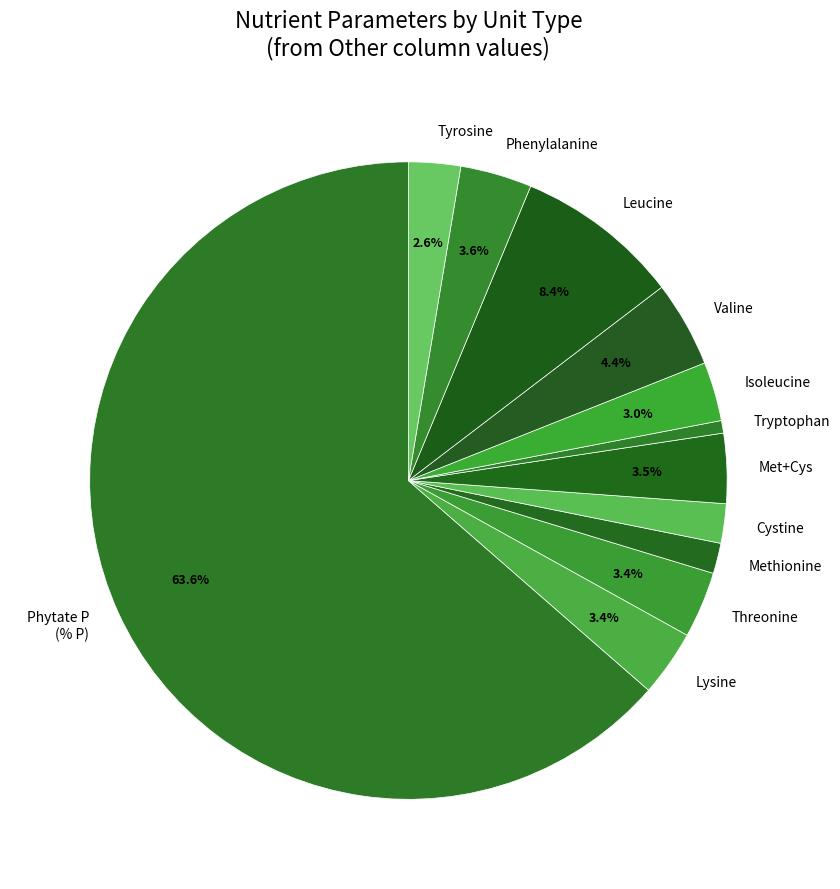

Which has a higher value, Phenylalanine or Leucine?

Leucine